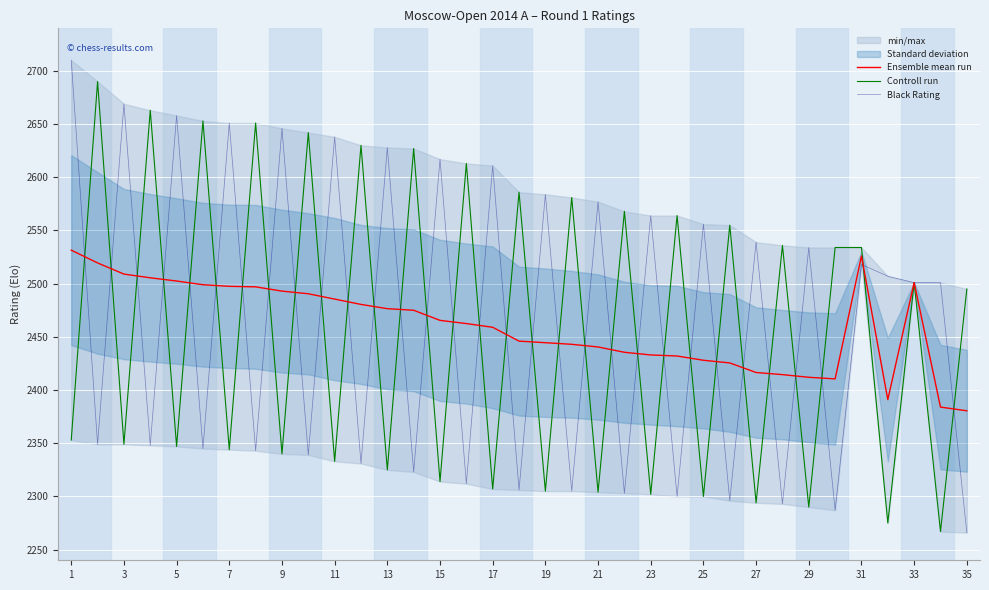

The value of Ensemble mean run at 25 is 800.3. True or false?

False